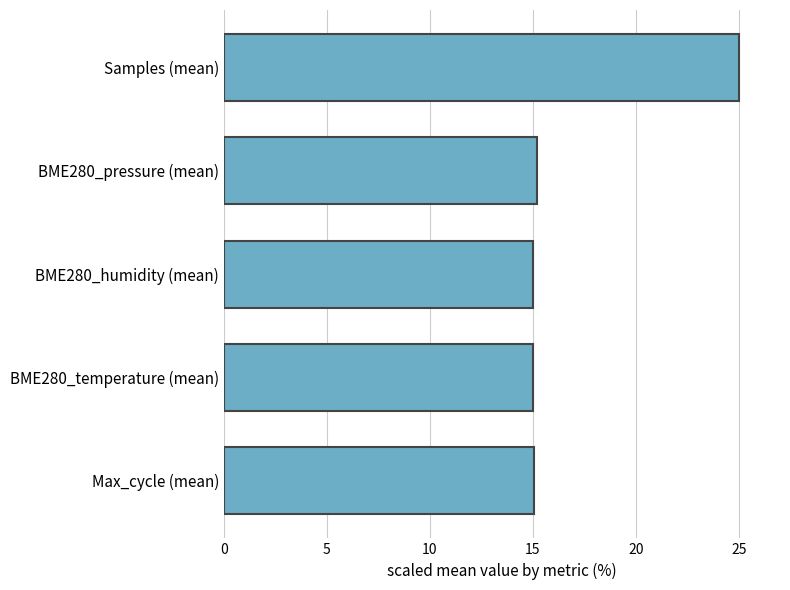

What is the sum of all values?

85.2